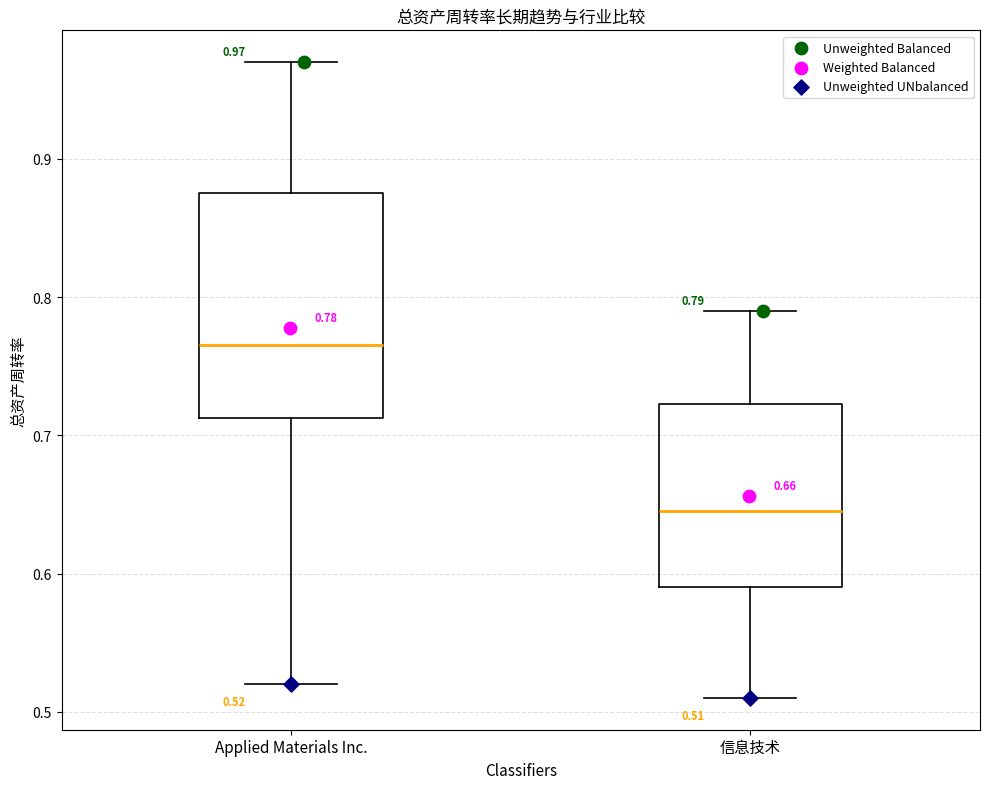

Which box's median line is the lowest?

信息技术